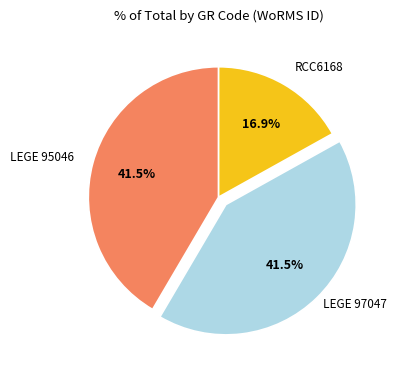

Is there a majority slice in this chart?

No